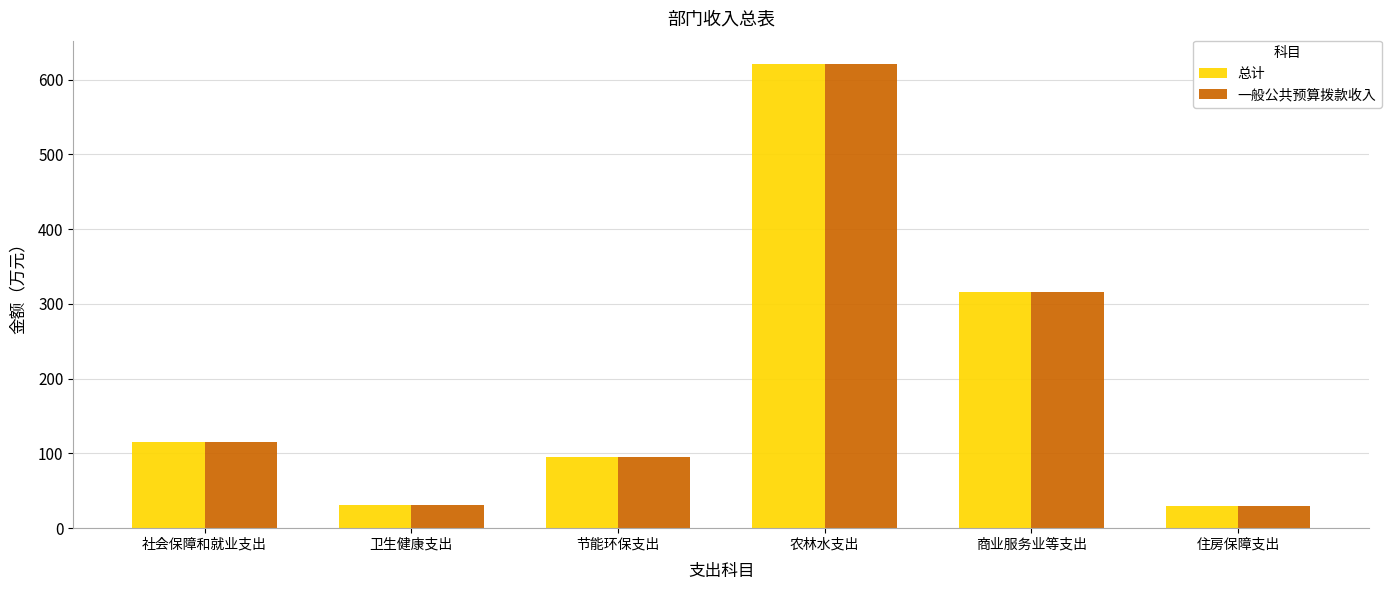

At which label is 一般公共预算拨款收入 closest to 325?

商业服务业等支出